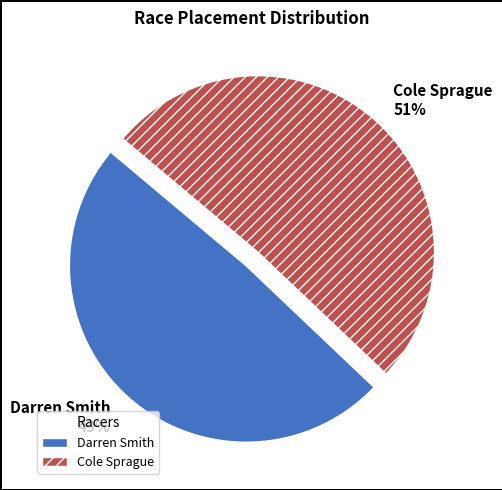

Approximately how many times larger is the value at Darren Smith 49% compared to Cole Sprague 51%?

1.0